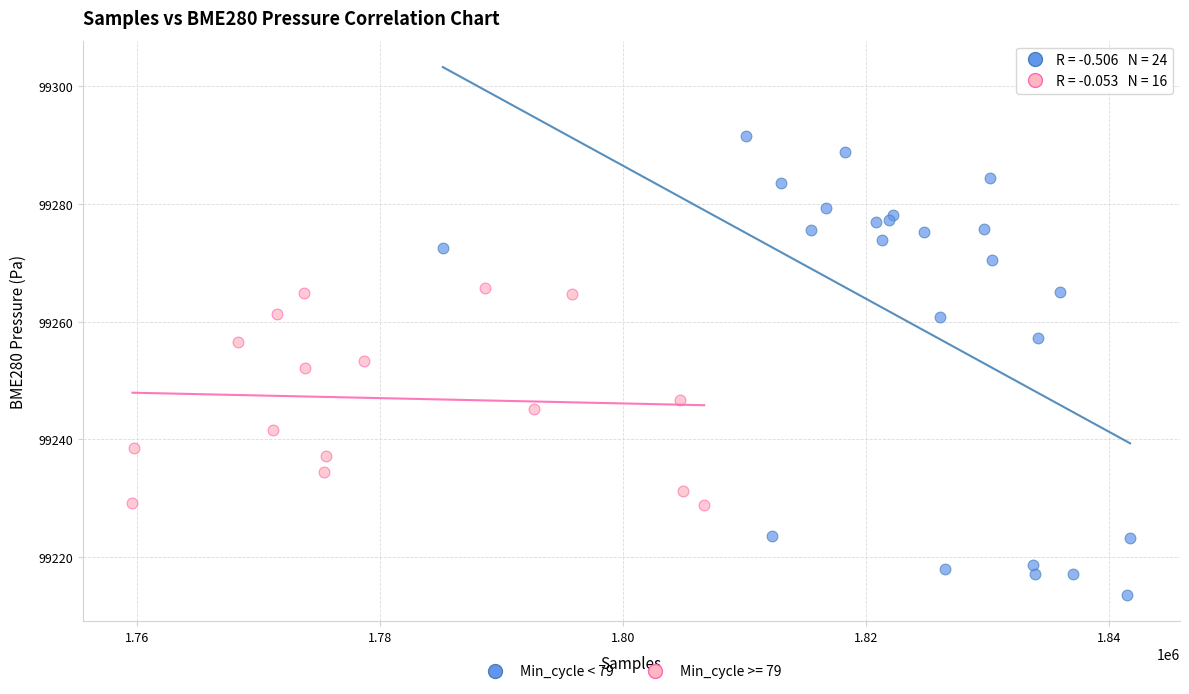

Which series has the widest spread of Y values?

Min_cycle < 79